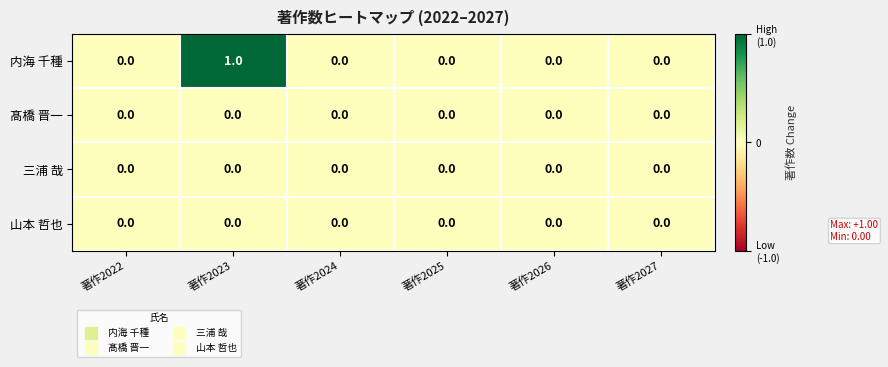

Which series has the widest spread of values?

内海 千種